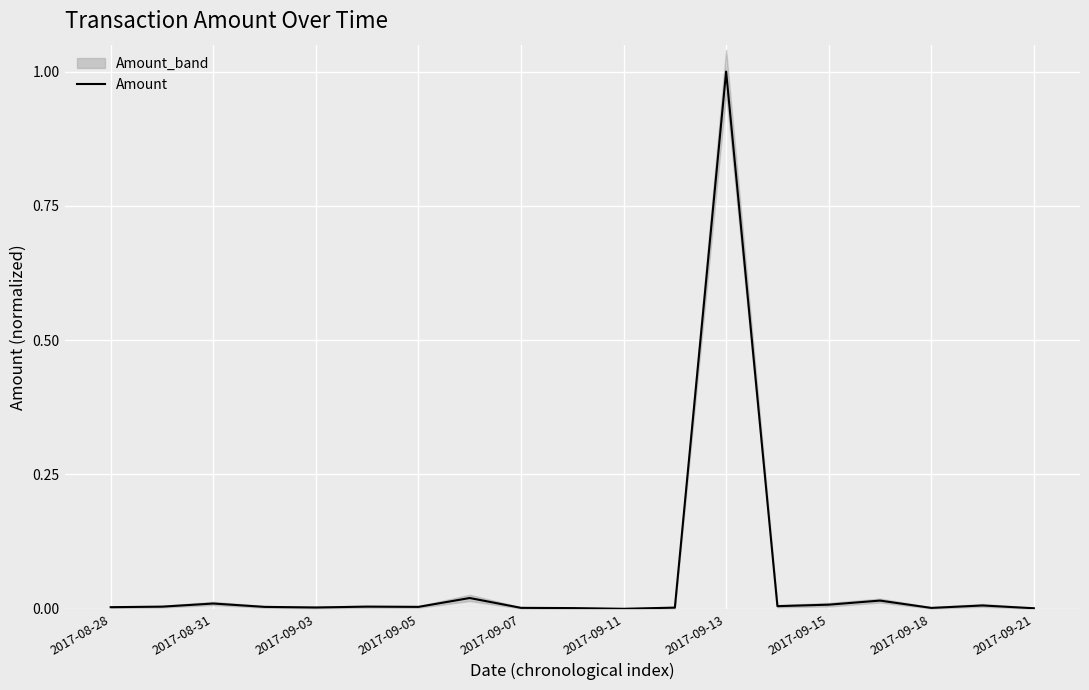

What is the value of the 13th point from the left?

1.0